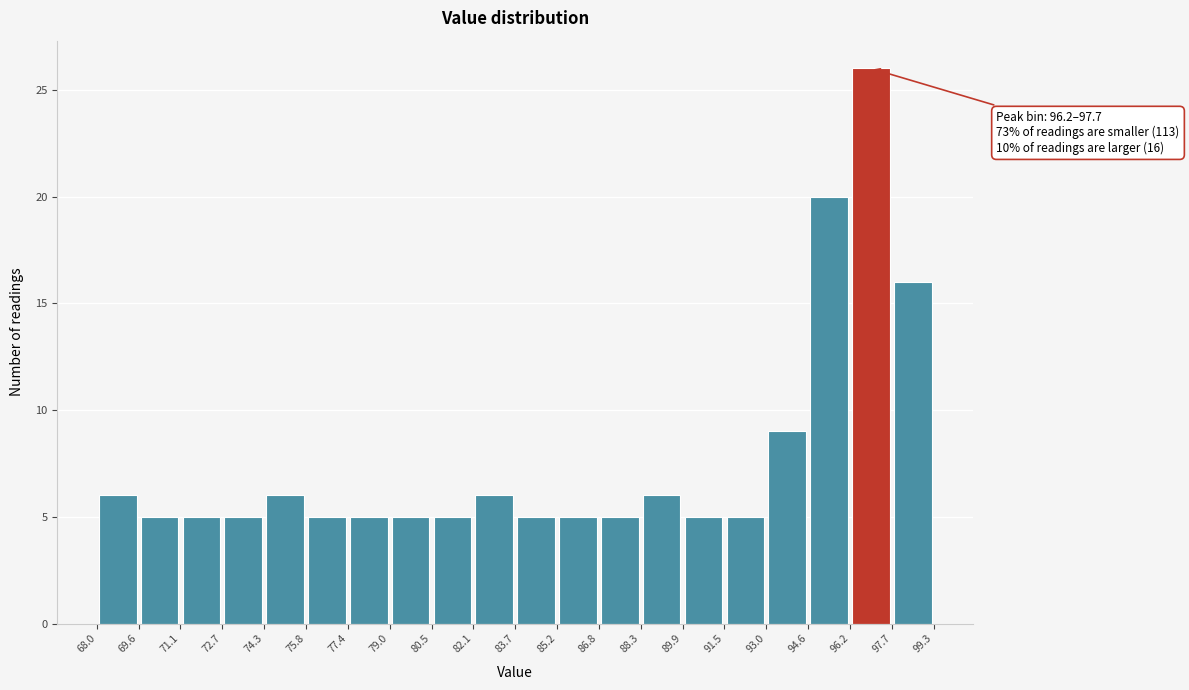

Over which range of the x-axis is the bar tallest?

96.2 to 97.7